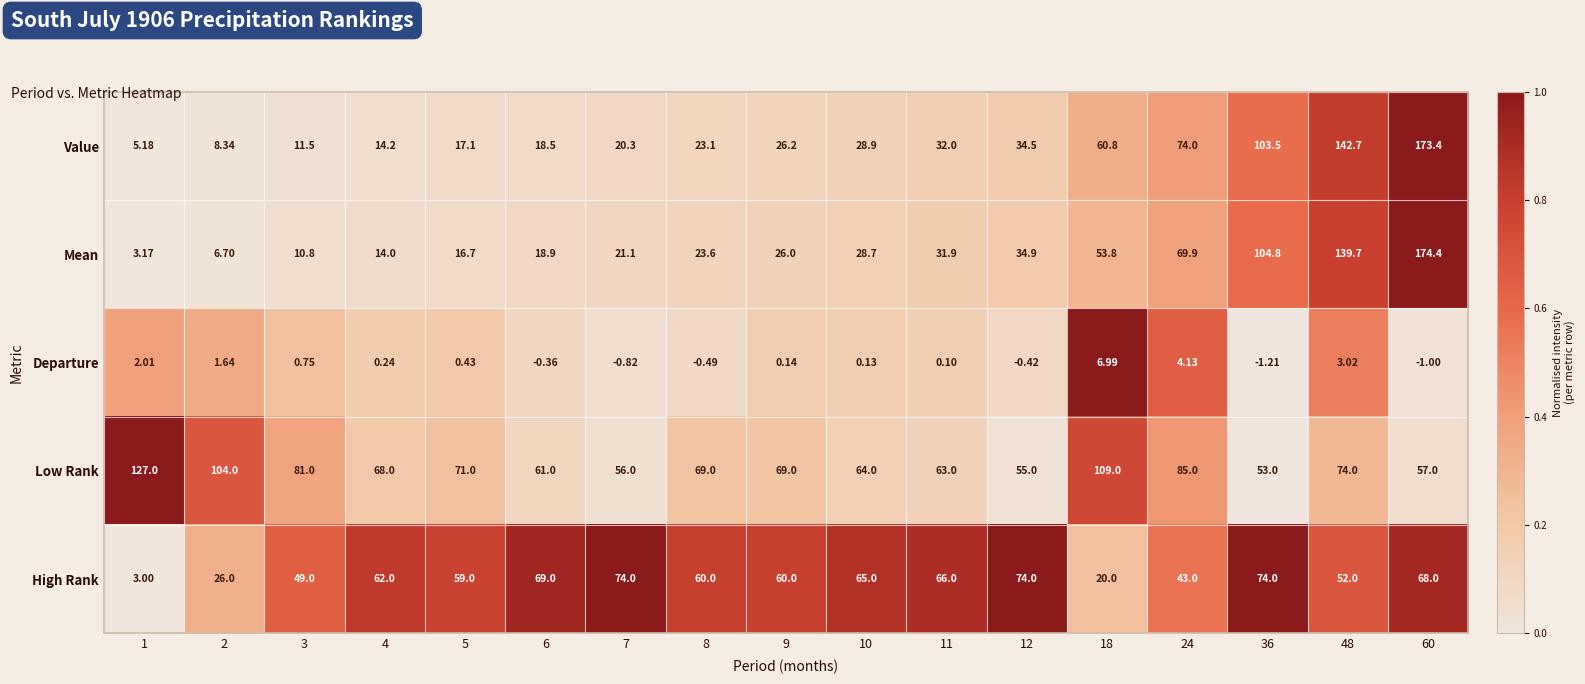

Which series has the widest spread of values?

Mean